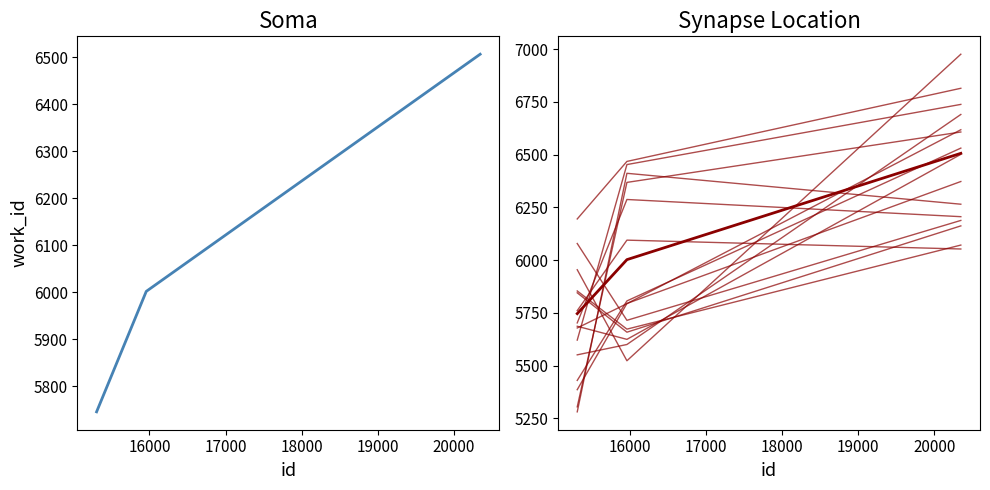

List the series in order of their overall mean, lowest first.

work_id_main, work_id